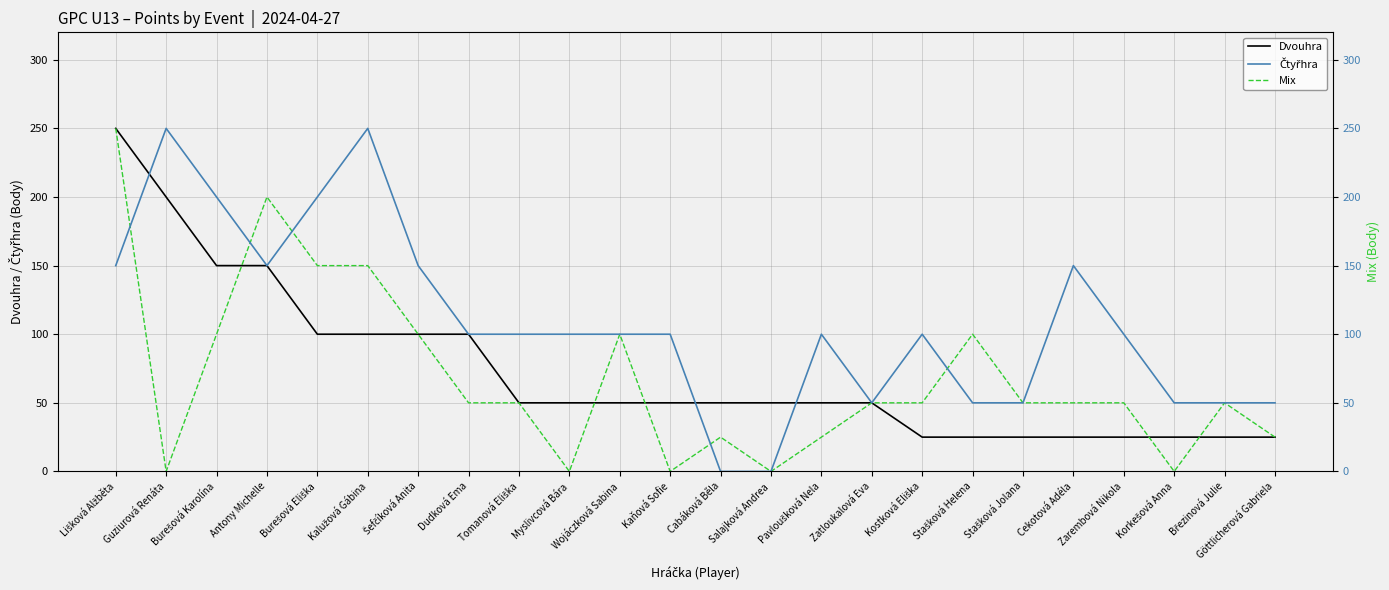

How many lines are shown in the chart?

3